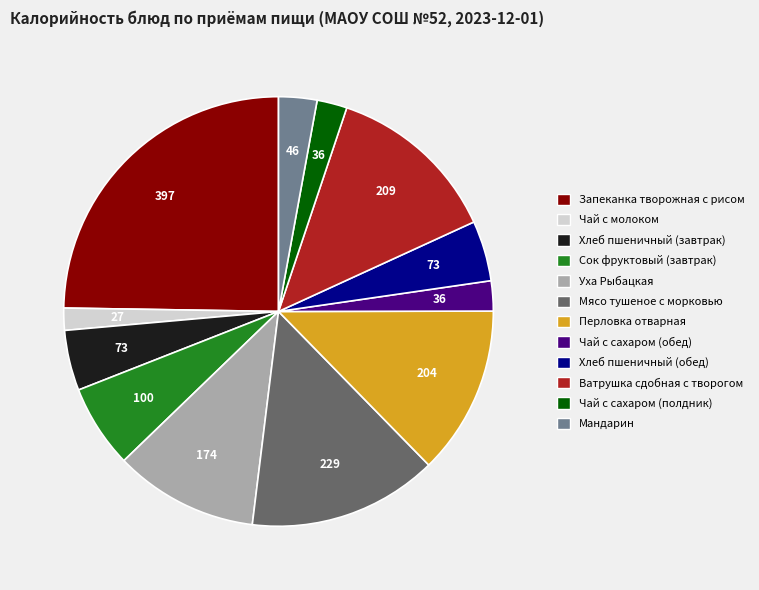

Which category has the smallest portion of the pie?

Чай с молоком